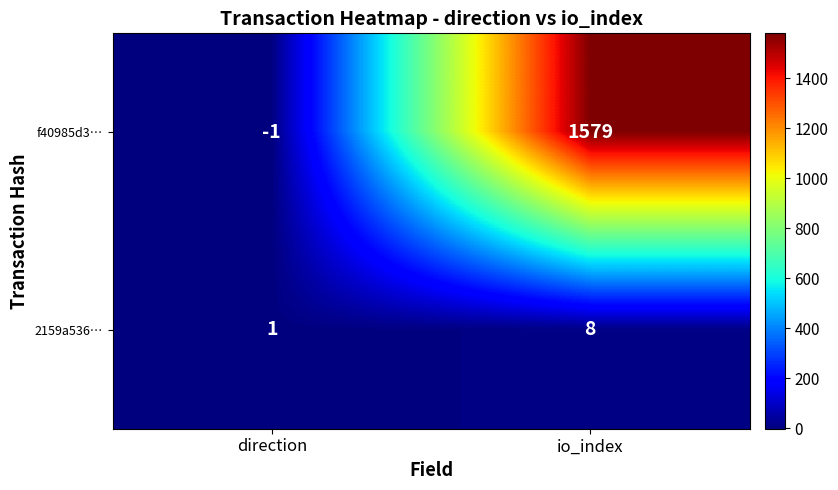

What is the smallest value displayed?

-1